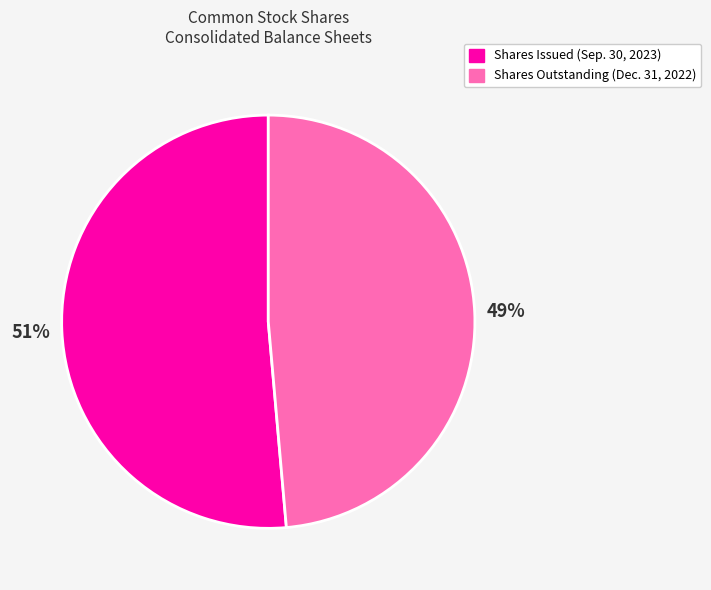

True or false: Shares Outstanding (Dec. 31, 2022) accounts for 34% of the total.

False